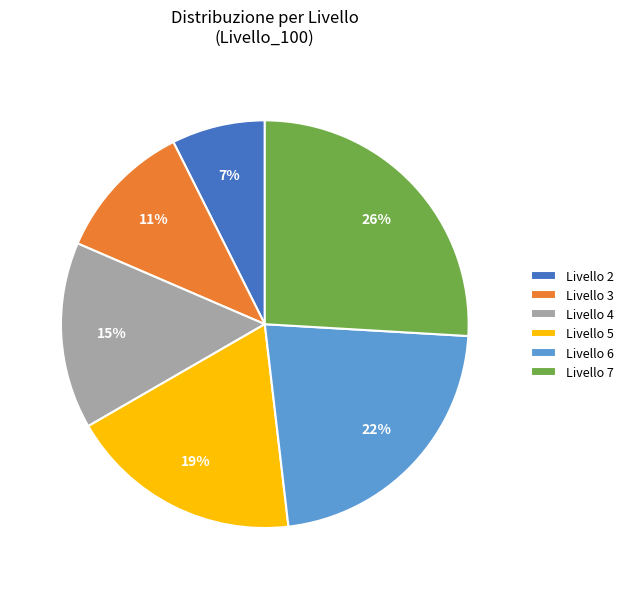

To the nearest percent, what is the difference between the Livello 4 and Livello 3 slice percentages?

4%